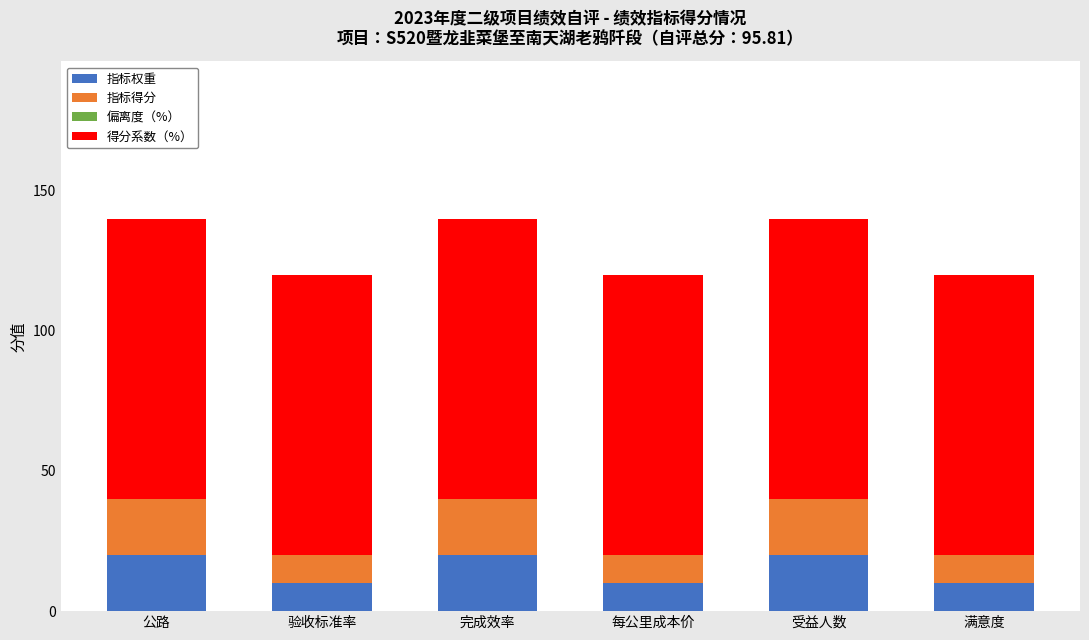

What is the minimum value for 指标权重?

10